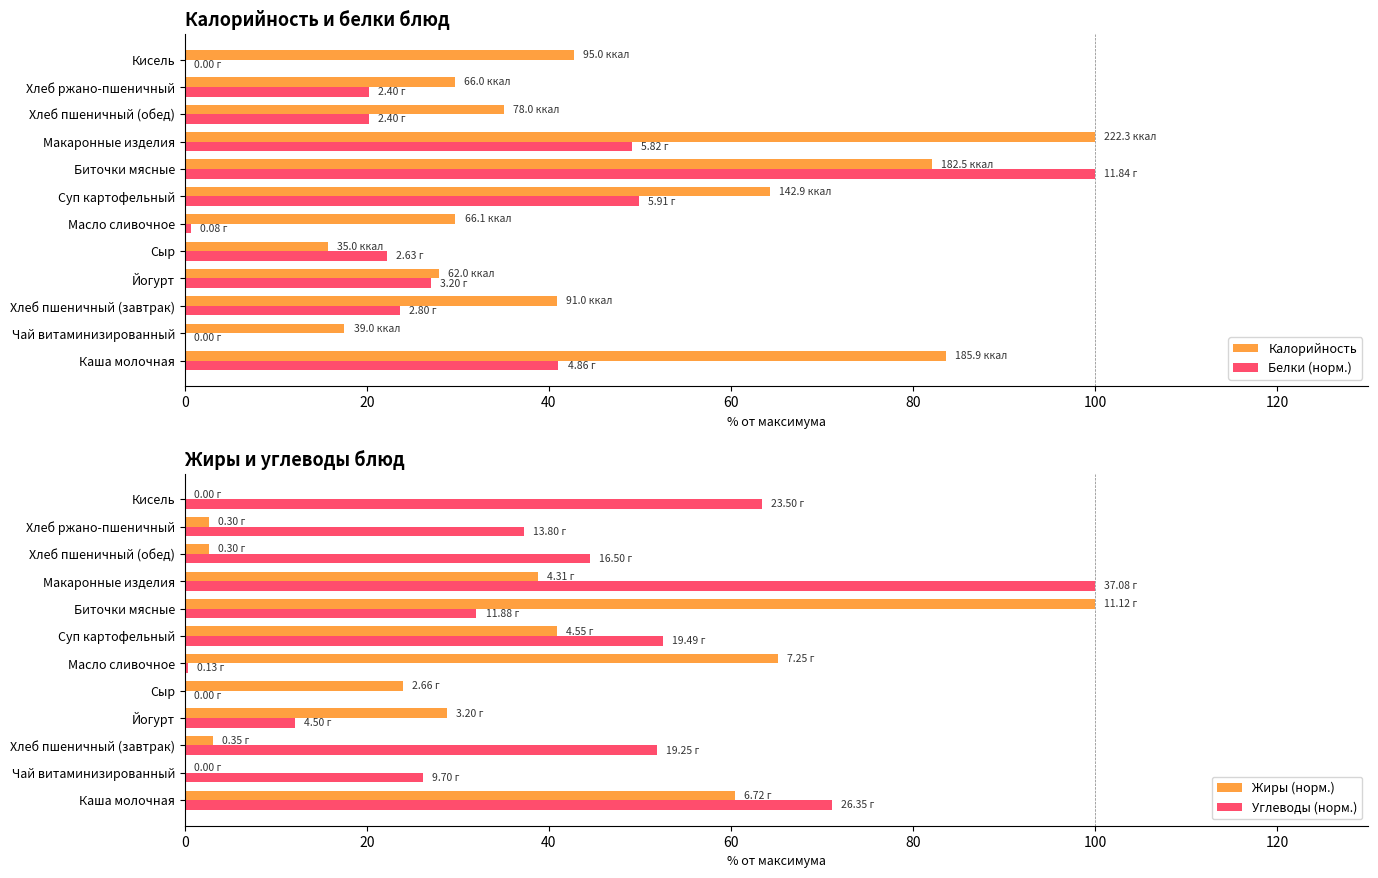

What is the difference between the second highest and second lowest values in the Калорийность series?

66.1